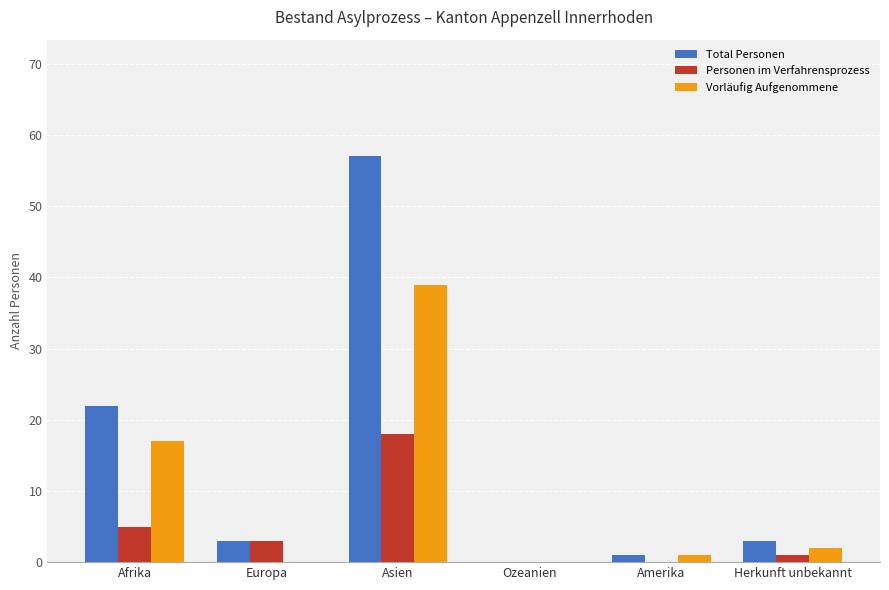

What is the highest value of the Total Personen series?

57